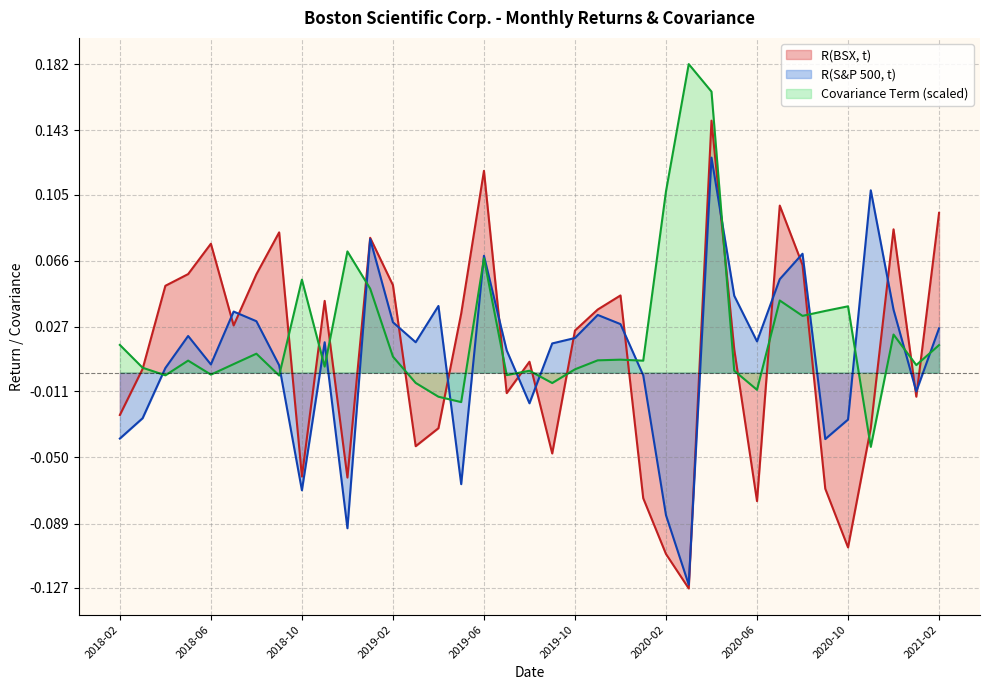

Where is R(BSX, t) nearest to the value 0?

2018-03